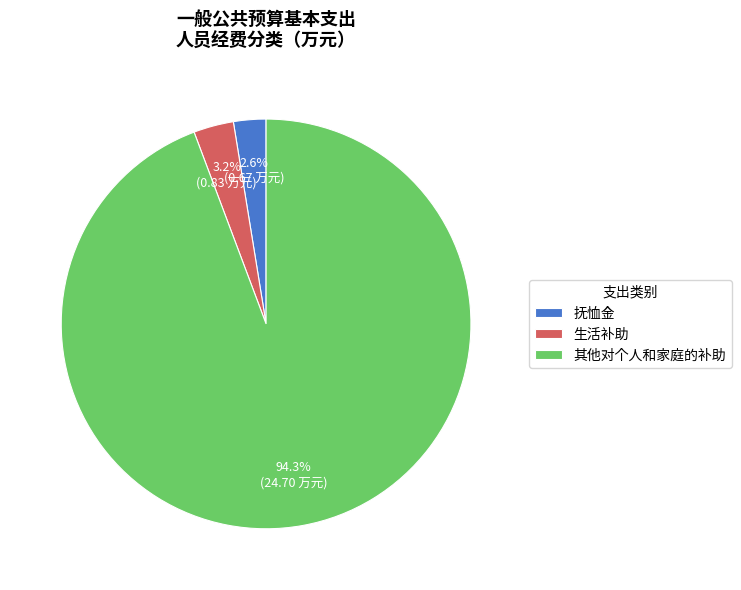

Which category accounts for the majority?

其他对个人和家庭的补助